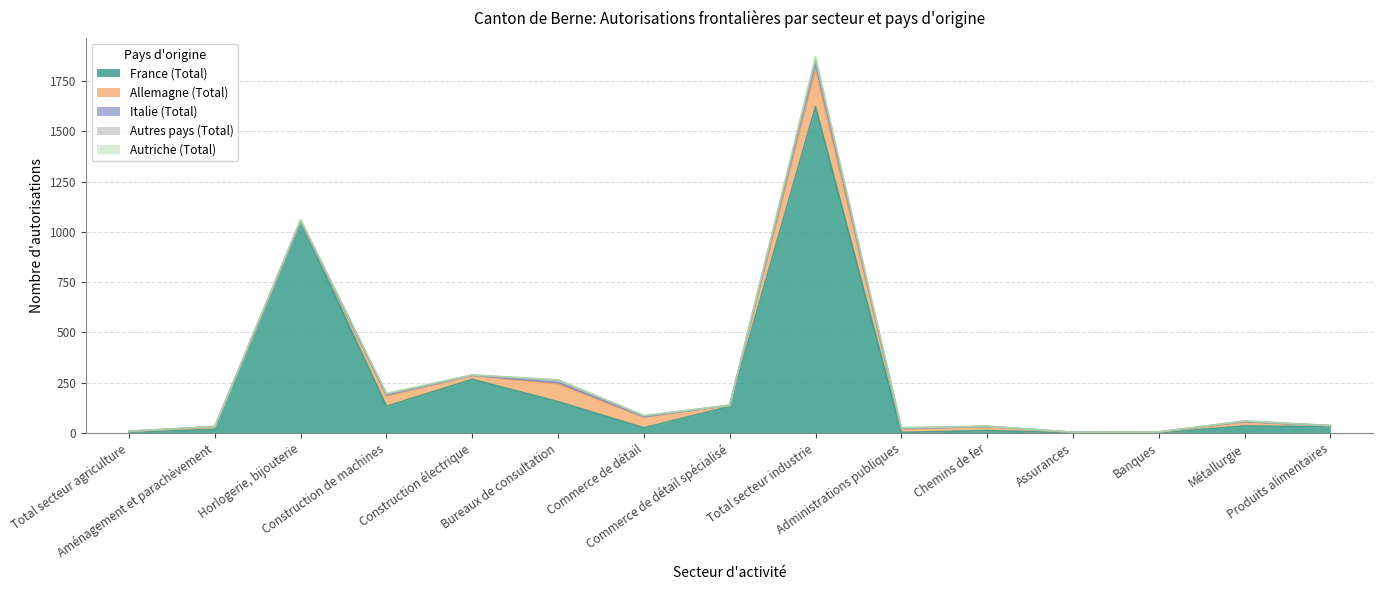

At which label is Italie (Total) closest to 14?

Bureaux de consultation